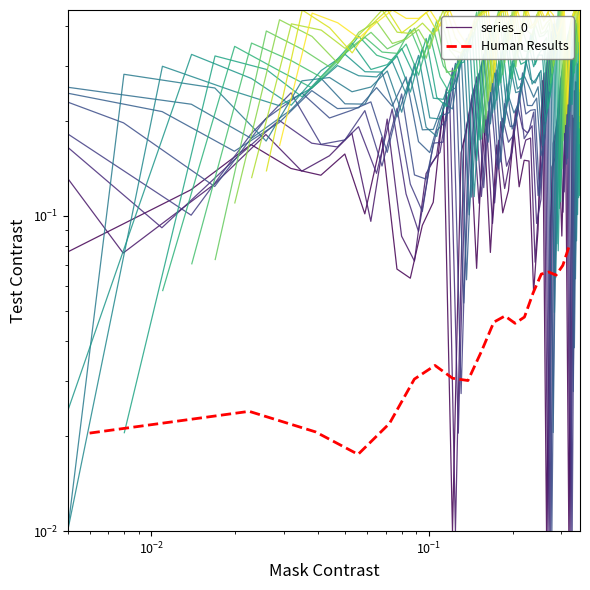

What is the average value?

0.3